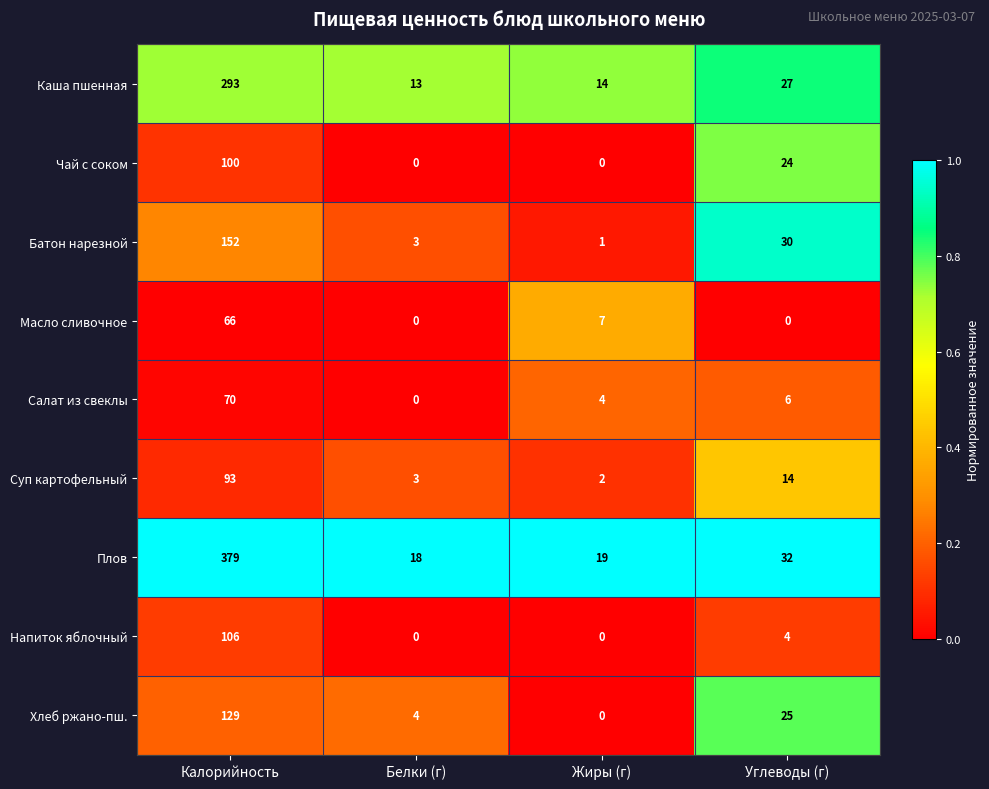

Which series has the largest total across all categories?

Плов